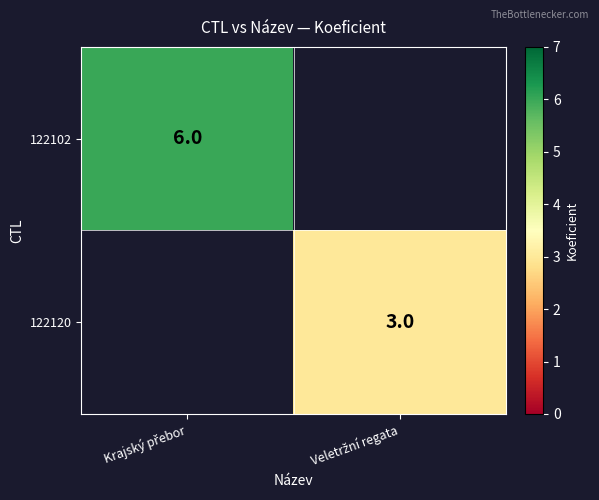

What is the approximate value of 122102 at Krajský přebor?

6.0